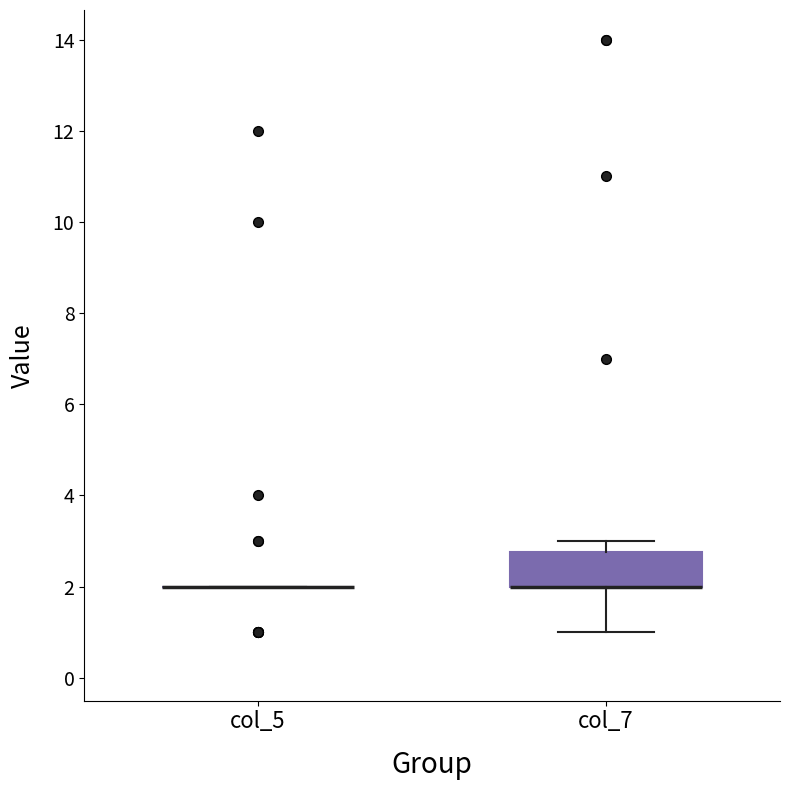

Reading left to right, read every box against the y-axis: the position of its median line, the range the box covers, and the ends of its whiskers. The values are not printed on the chart, so give them approximately, as read against the axis.

col_5: box collapsed to a line at 2.0, whiskers 2.0 to 2.0
col_7: median 2.0 (drawn on the box's lower edge), box 2.0 to 2.8, whiskers 1.0 to 3.0